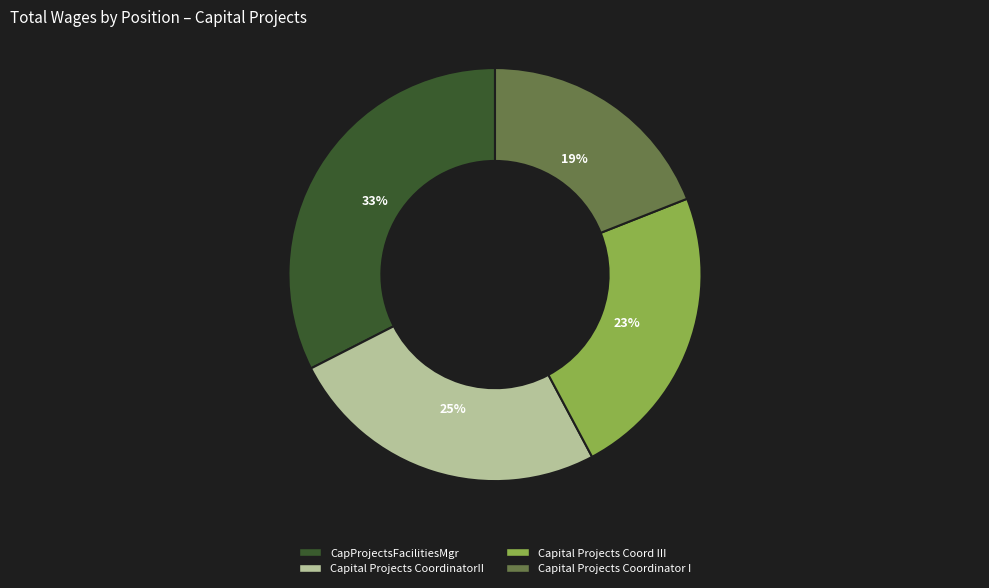

What percentage is the CapProjectsFacilitiesMgr slice, to the nearest percent?

33%